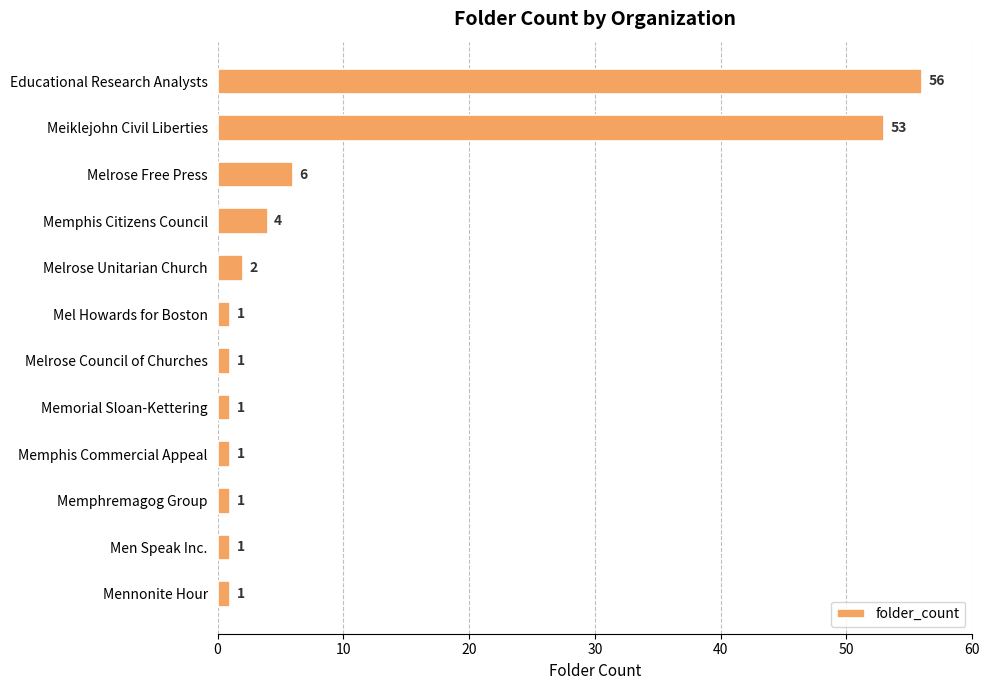

At which label is the value closest to 28?

Melrose Free Press